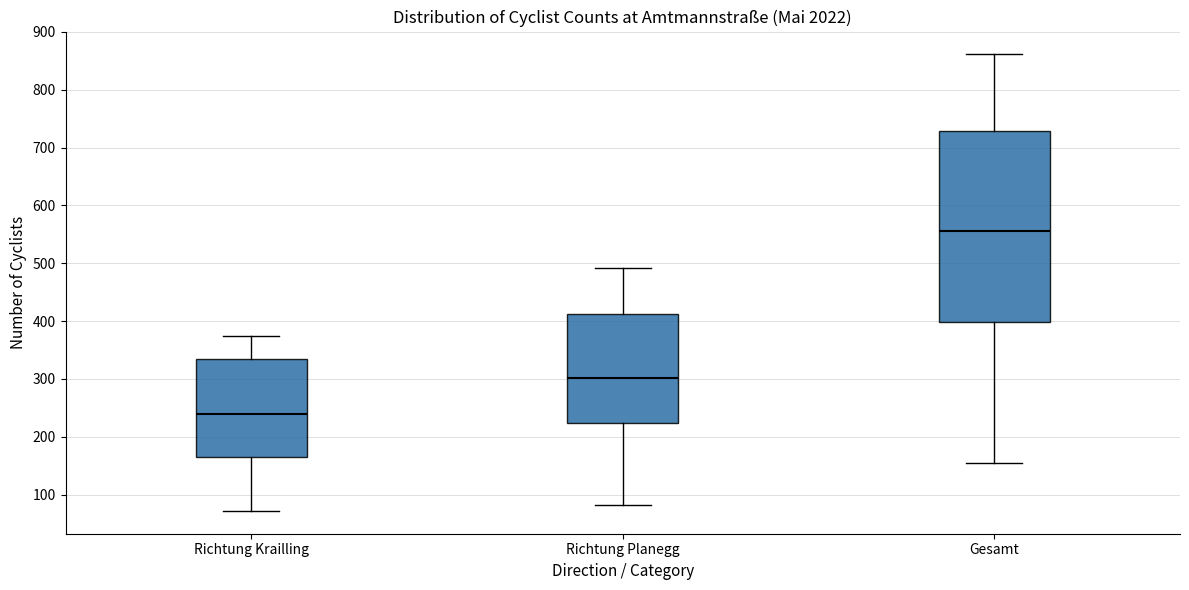

Reading left to right, transcribe this box plot: for each box, give where its median line is, the range the box spans, and where its two whiskers end, as read against the y-axis. The values are not printed on the chart, so give them approximately, as read against the axis.

Richtung Krailling: median 240, box 160 to 340, whiskers 70 to 380
Richtung Planegg: median 300, box 220 to 410, whiskers 80 to 490
Gesamt: median 560, box 400 to 730, whiskers 160 to 860